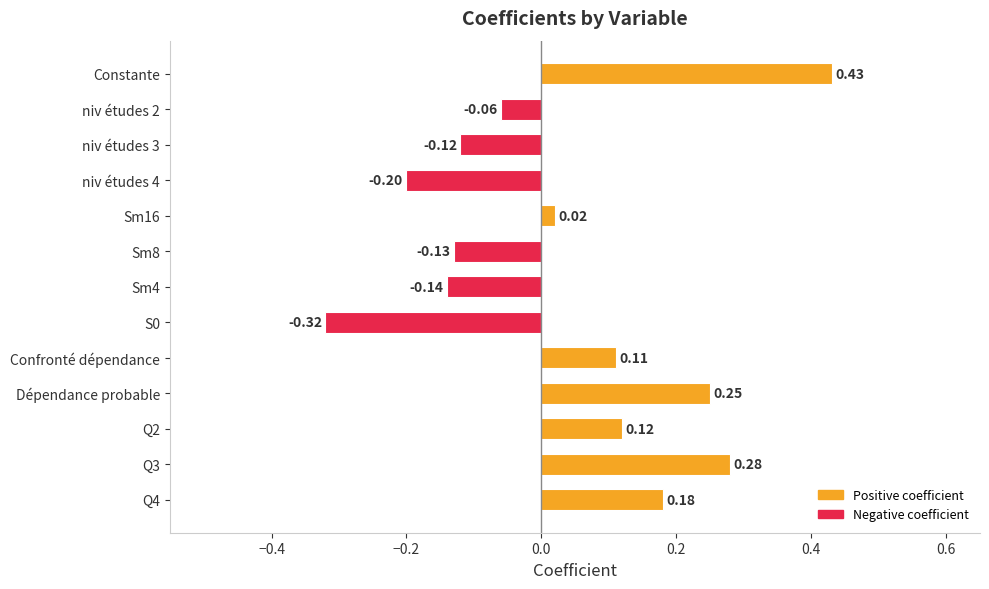

Between Sm16 and niv études 4, which is larger?

Sm16